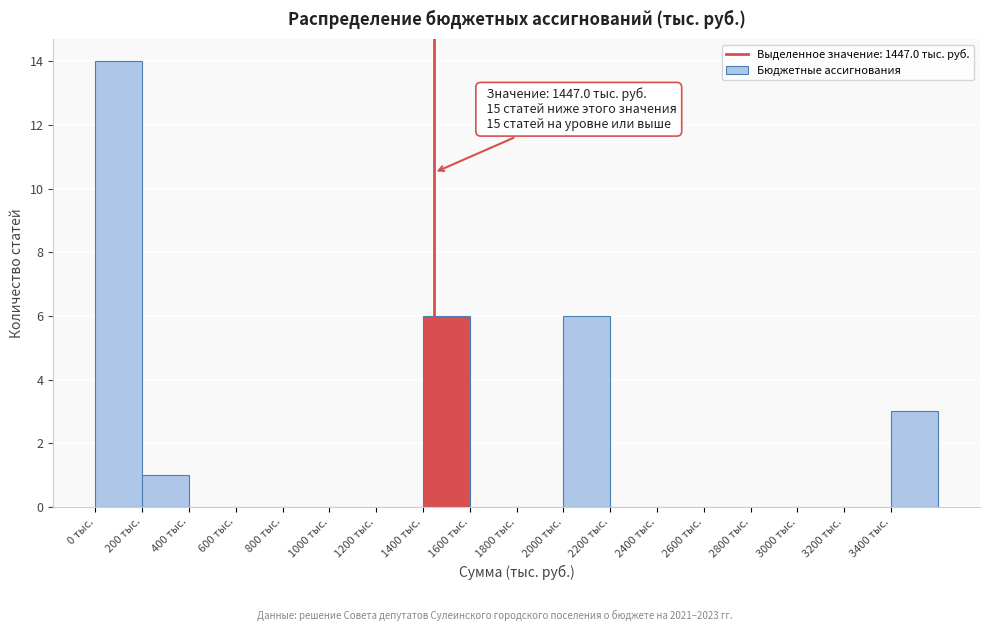

Over which range of the x-axis is the bar tallest?

0 to 200